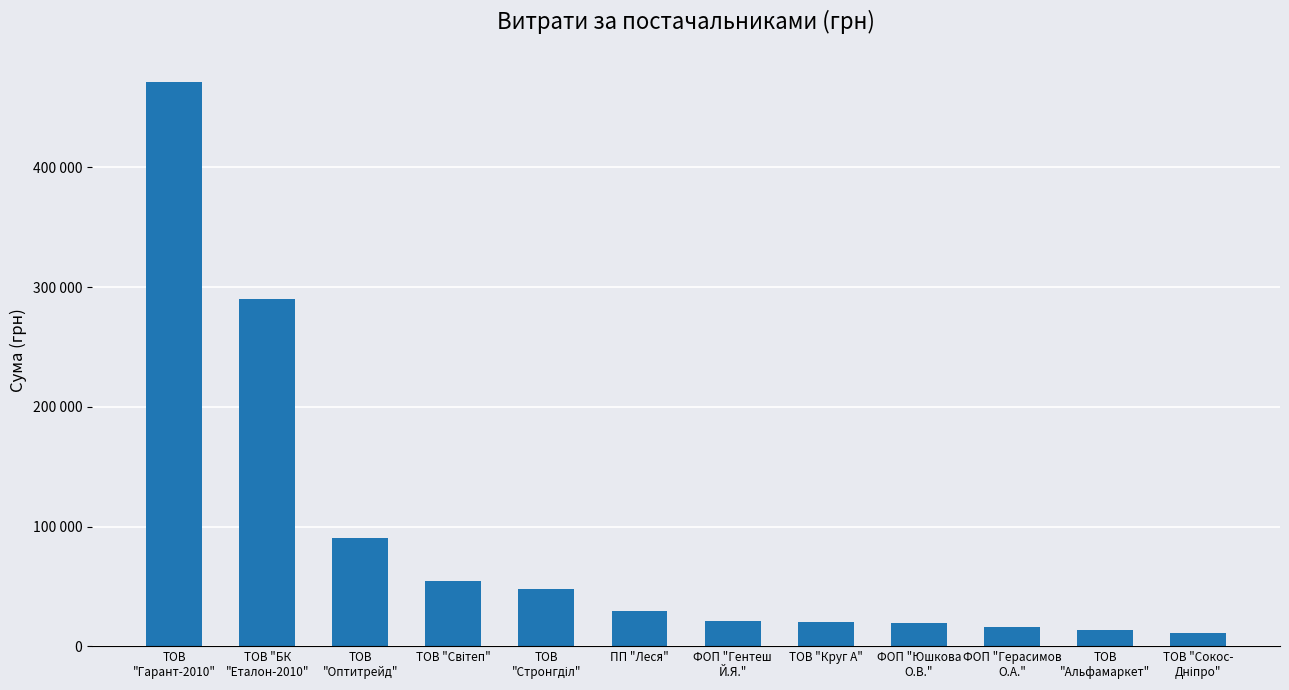

Are the bars horizontal?

No